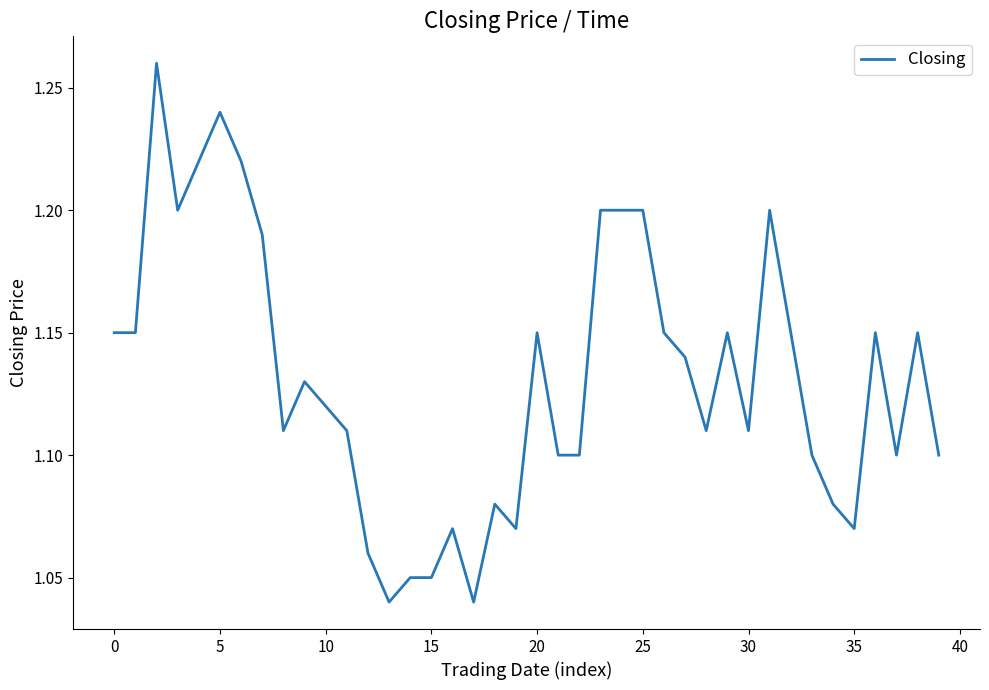

True or false: the data shows 0.6 at 25.

False